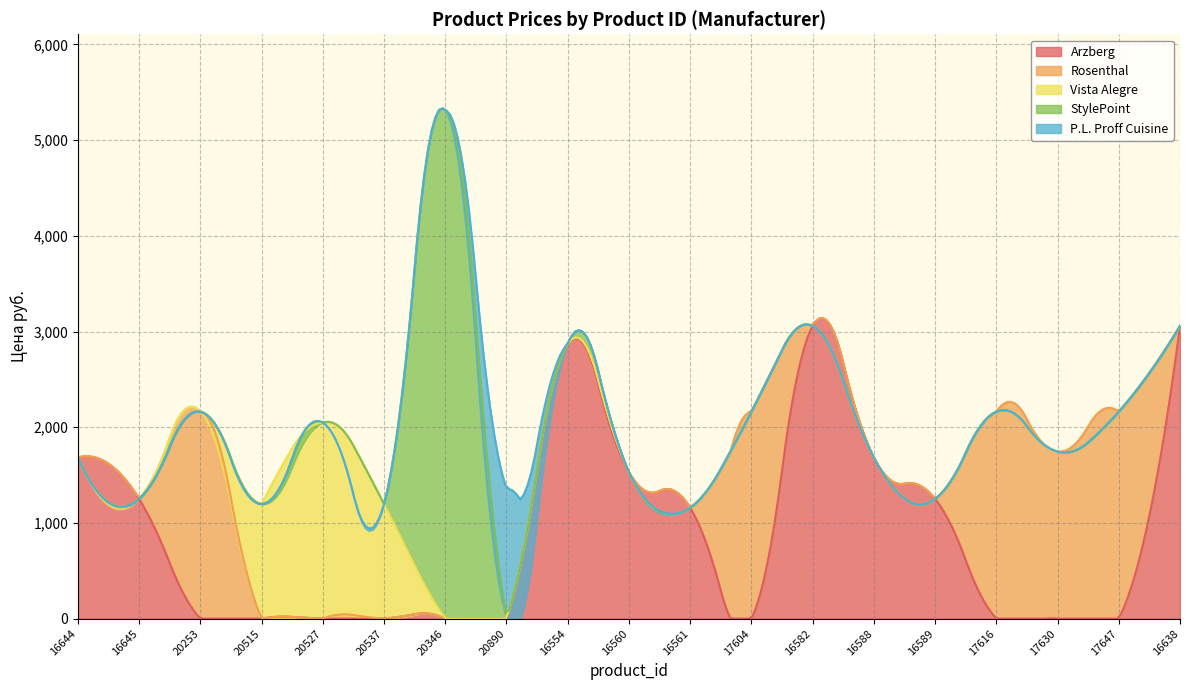

Rank the categories by value from lowest to highest.

16561, 20515, 20537, 16645, 16589, 20890, 16560, 16644, 16588, 17630, 20527, 20253, 17604, 17616, 17647, 16554, 16582, 16638, 20346